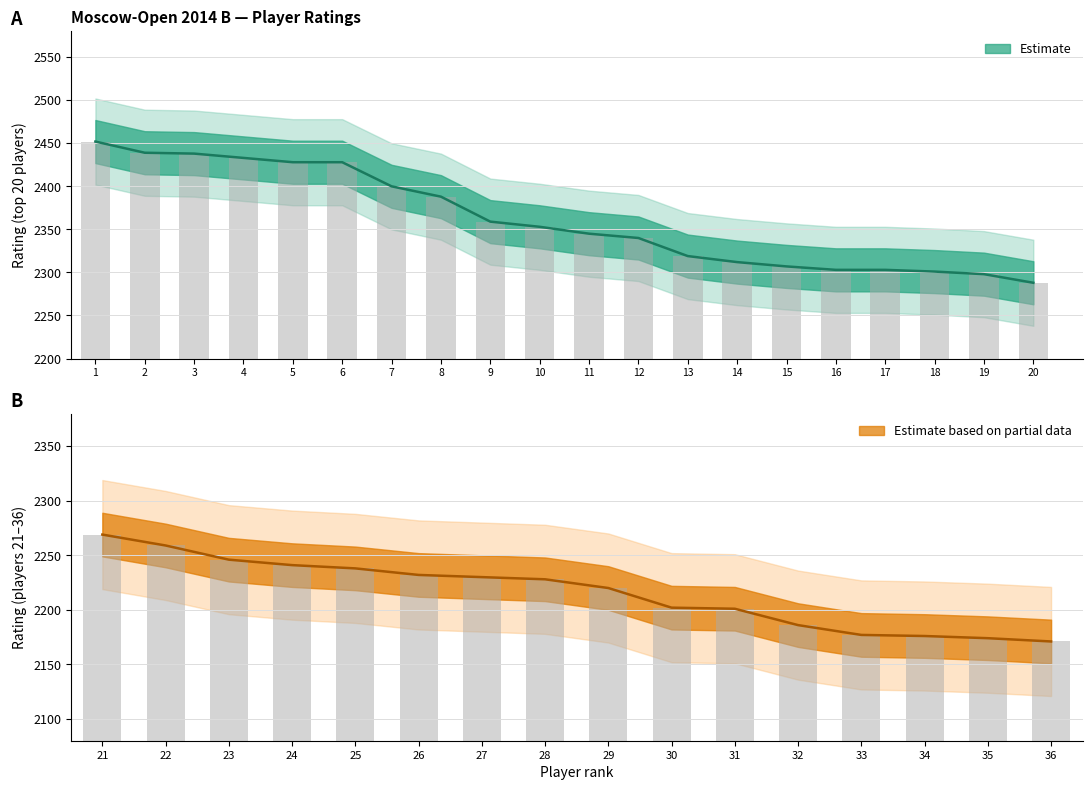

Is it true that Rating equals 3189 at 7?

False